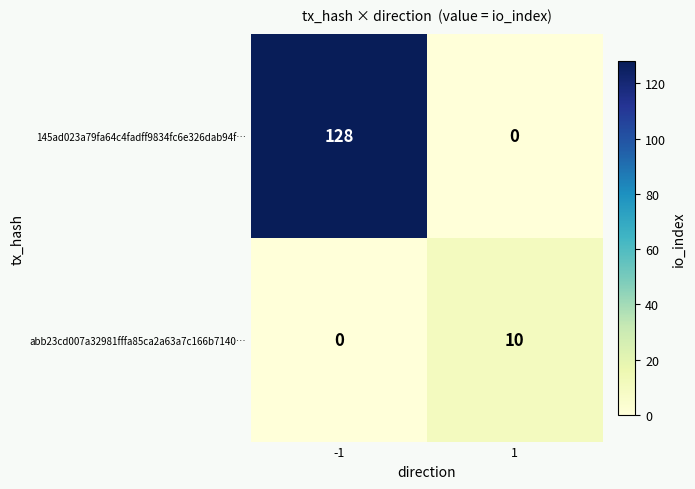

List the series in order of their overall mean, lowest first.

abb23cd007a32981fffa85ca2a63a7c166b7140…, 145ad023a79fa64c4fadff9834fc6e326dab94f…